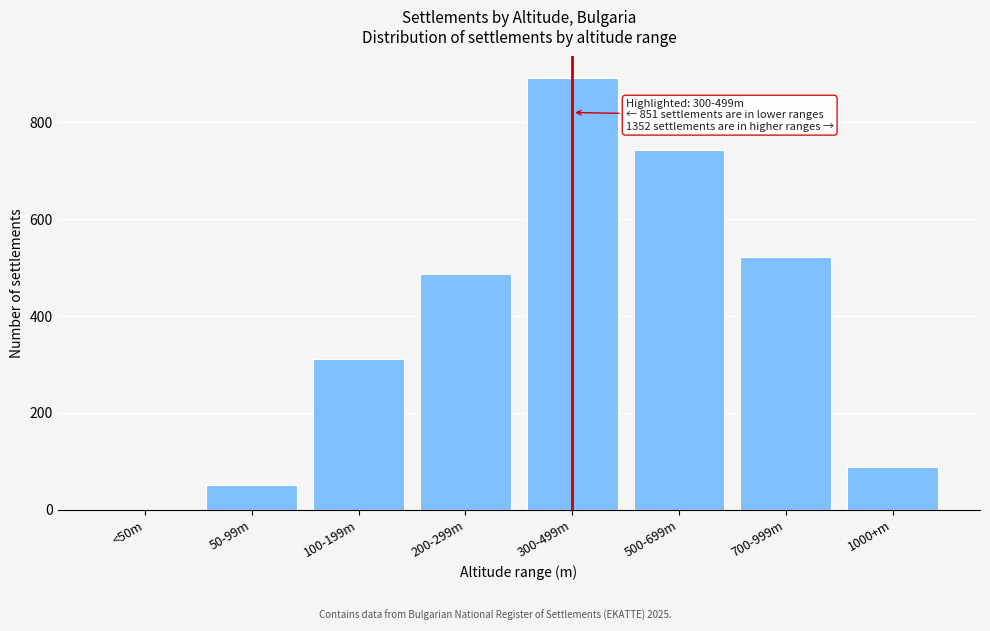

Reading left to right, list all the values displayed in this chart.

<50m=0	50-99m=52	100-199m=312	200-299m=487	300-499m=891	500-699m=743	700-999m=521	1000+m=88